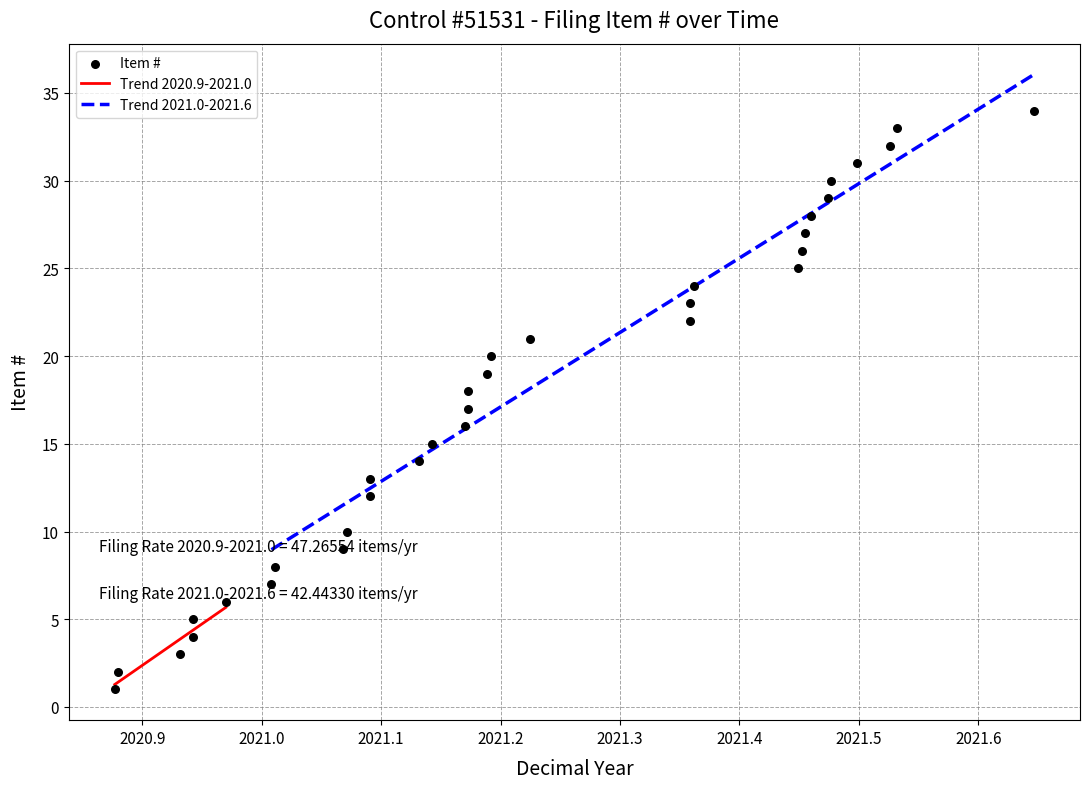

Which has a higher value, 2021-01-04 or 2021-05-12?

2021-05-12